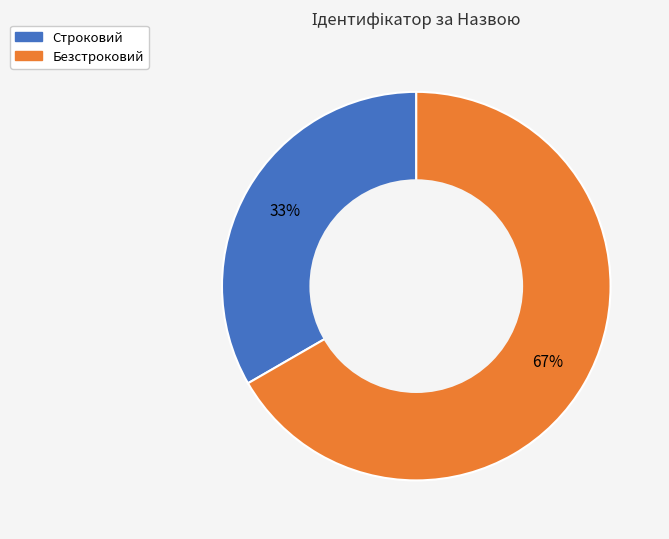

Rank the categories by value from lowest to highest.

Строковий, Безстроковий